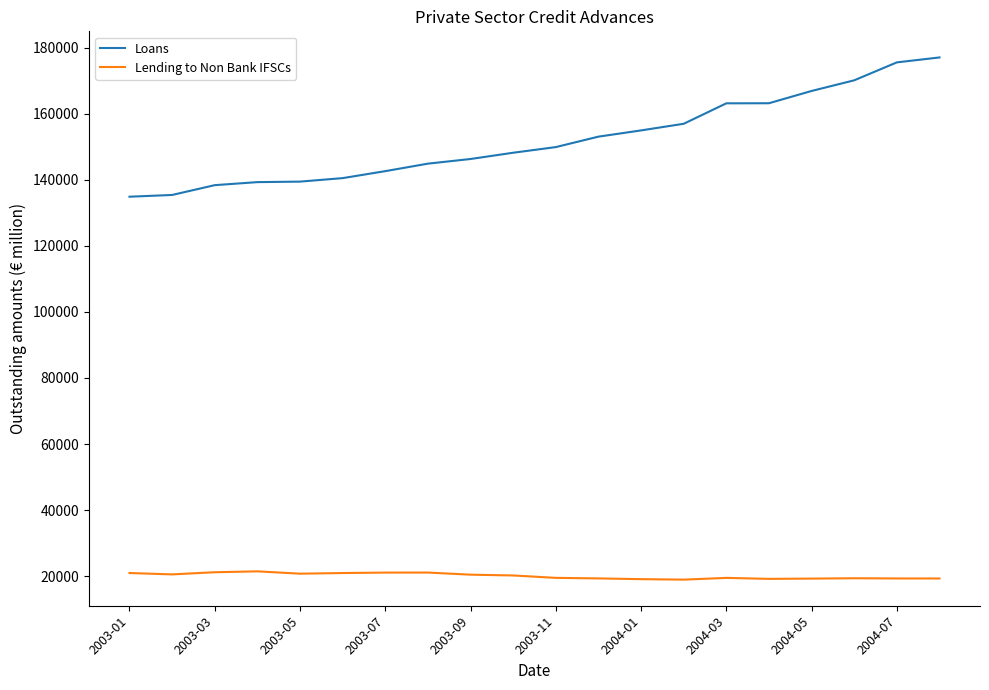

List the series in order of their peak value, lowest first.

Lending to Non Bank IFSCs, Loans